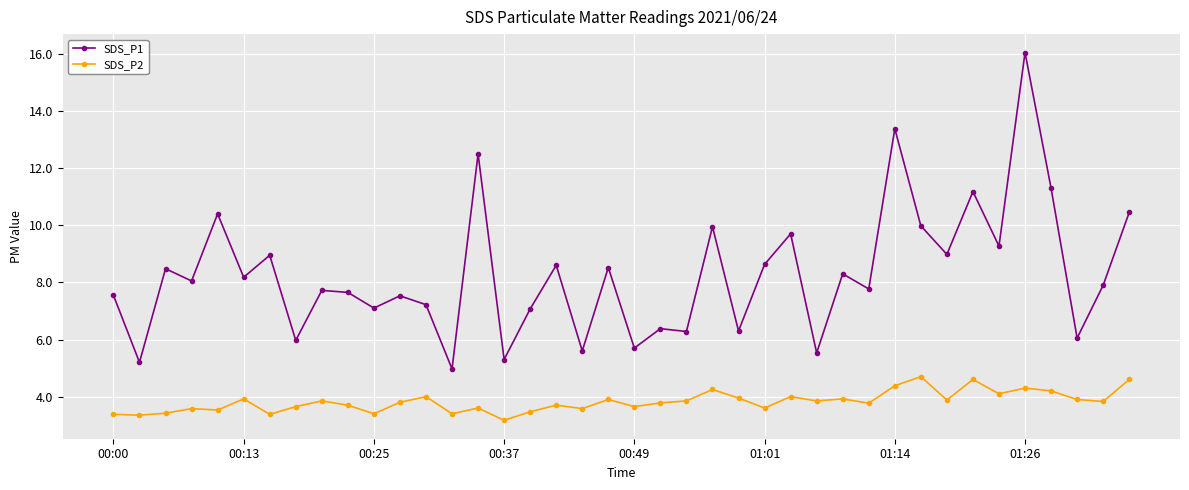

What is the value of the SDS_P2 point at the 7th from the left?

3.4